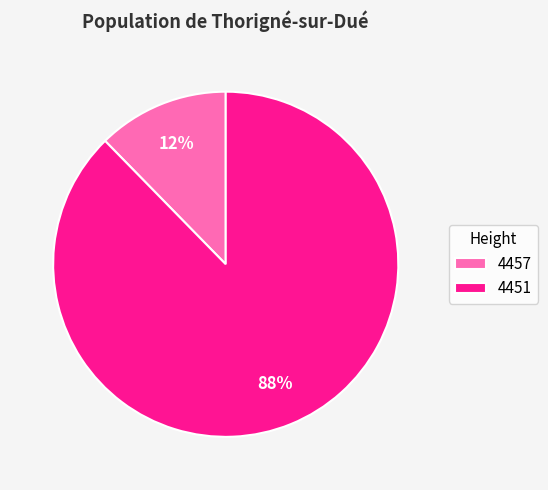

What is the majority slice?

4451